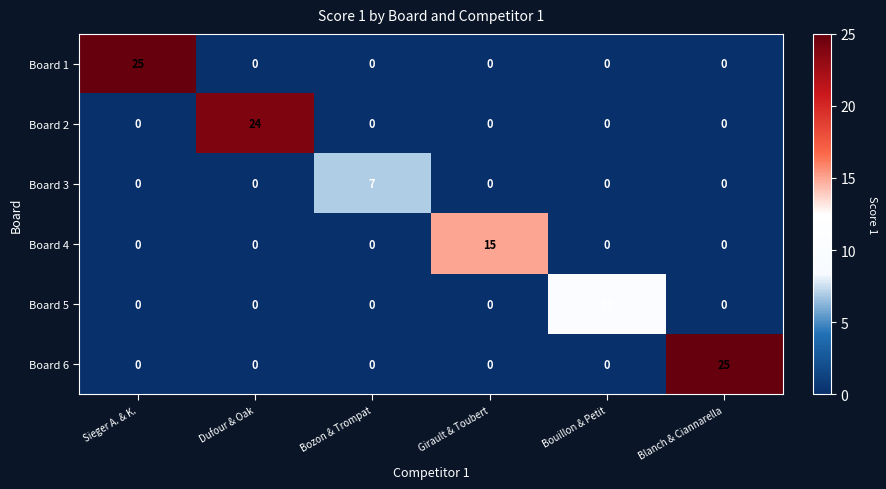

At how many categories does at least one series exceed 21?

3